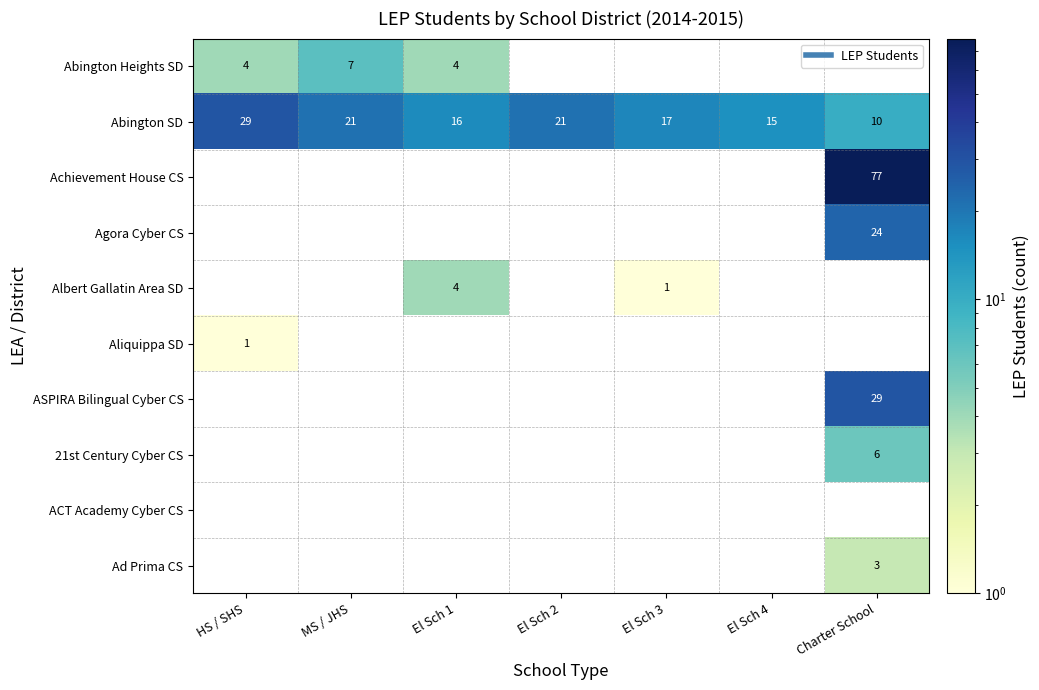

Rank the series at El Sch 1 from highest to lowest value.

Abington SD, Achievement House CS, Agora Cyber CS, Albert Gallatin Area SD, Aliquippa SD, ASPIRA Bilingual Cyber CS, 21st Century Cyber CS, ACT Academy Cyber CS, Ad Prima CS, Abington Heights SD